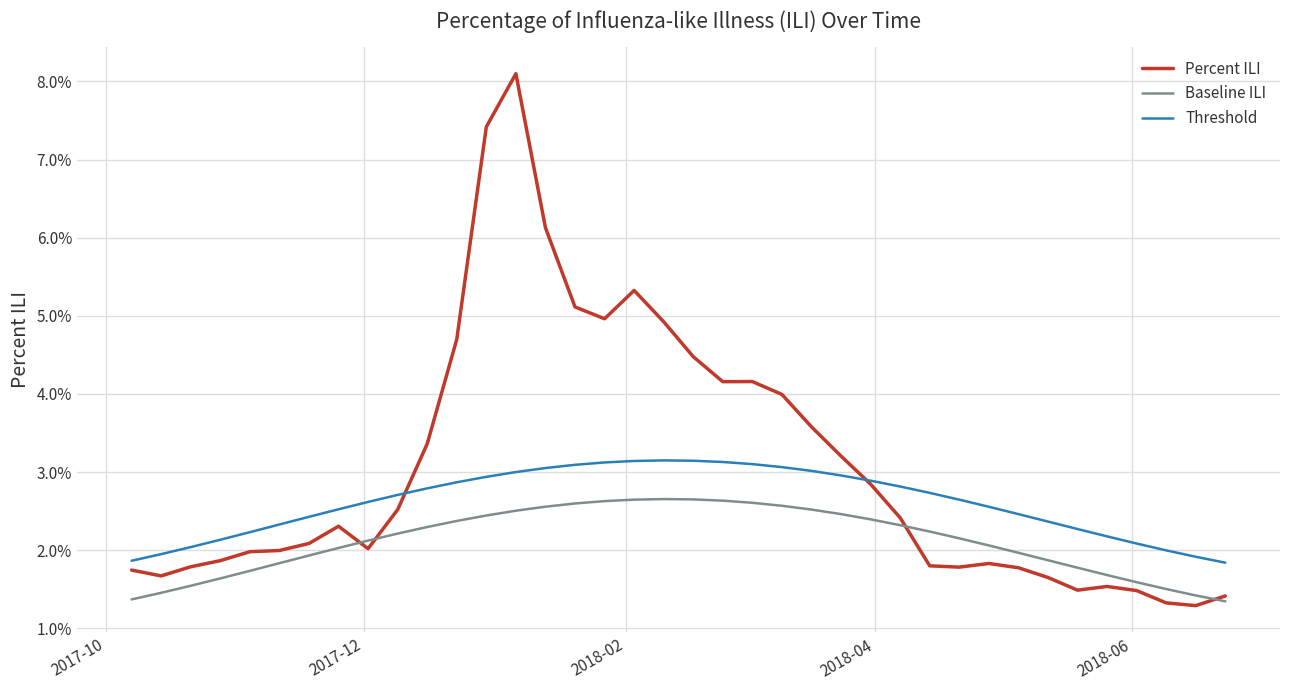

What are all the series names shown in the legend?

Percent ILI, Baseline ILI, Threshold